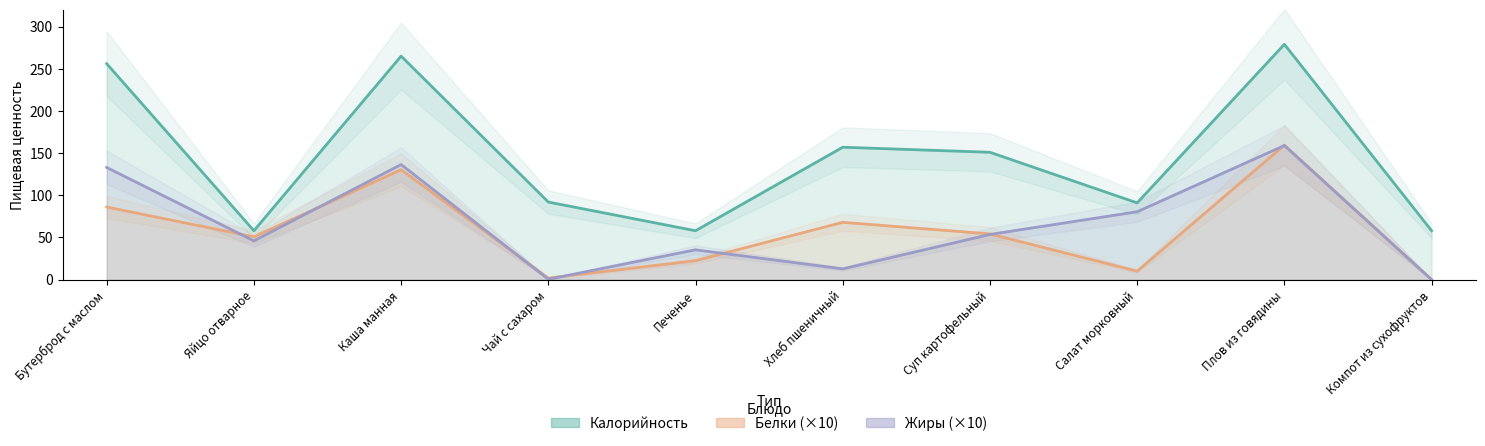

Rank the series by their maximum value, from highest to lowest.

Калорийность, Белки (×10), Жиры (×10)